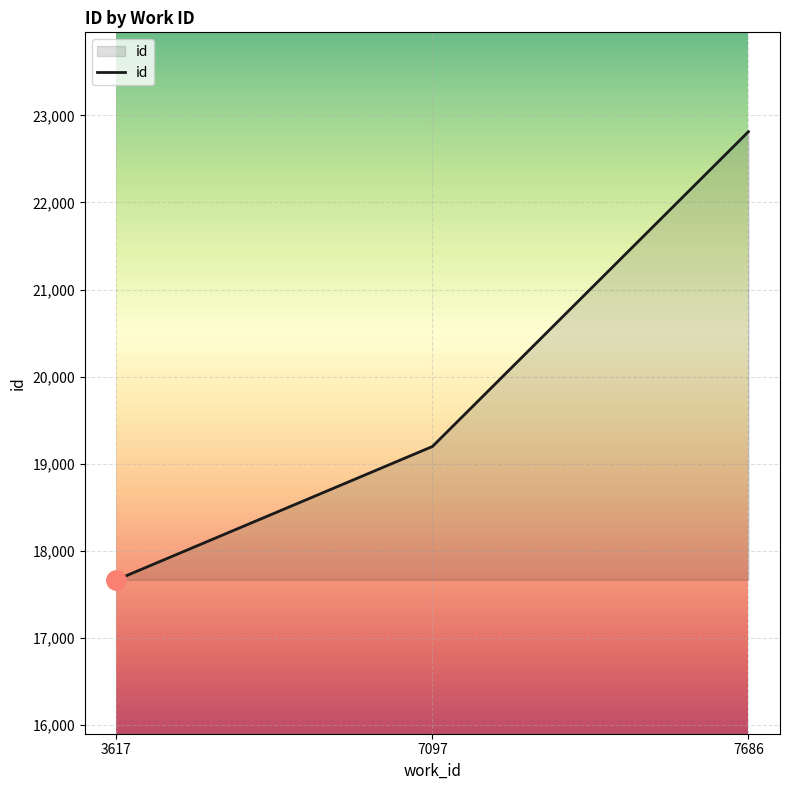

What is the difference between the second highest and minimum values?

1531